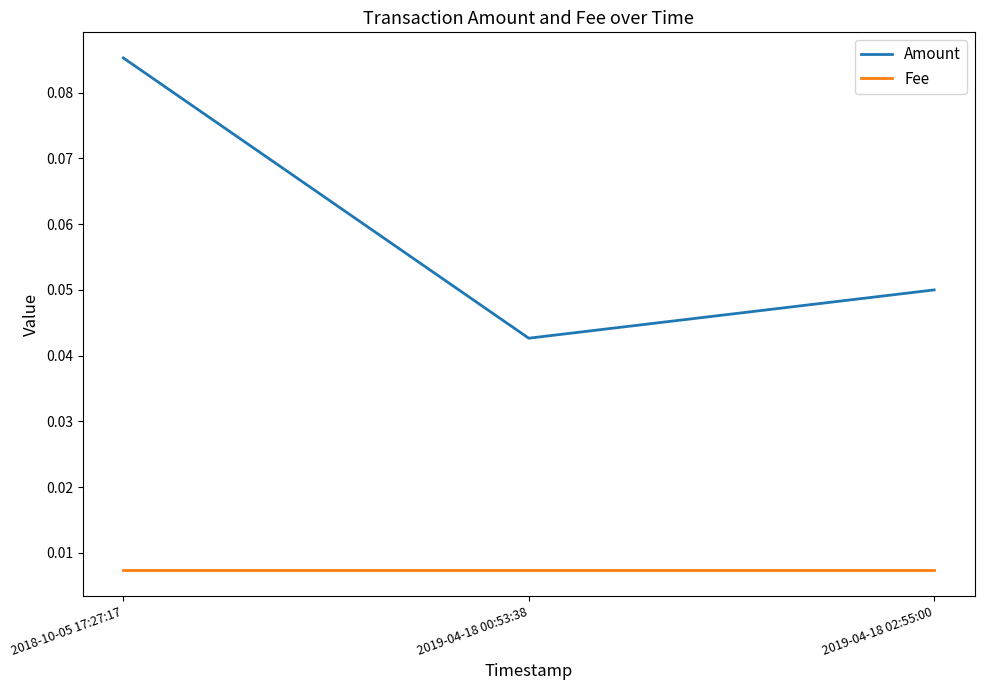

Which series has the largest total across all categories?

Amount